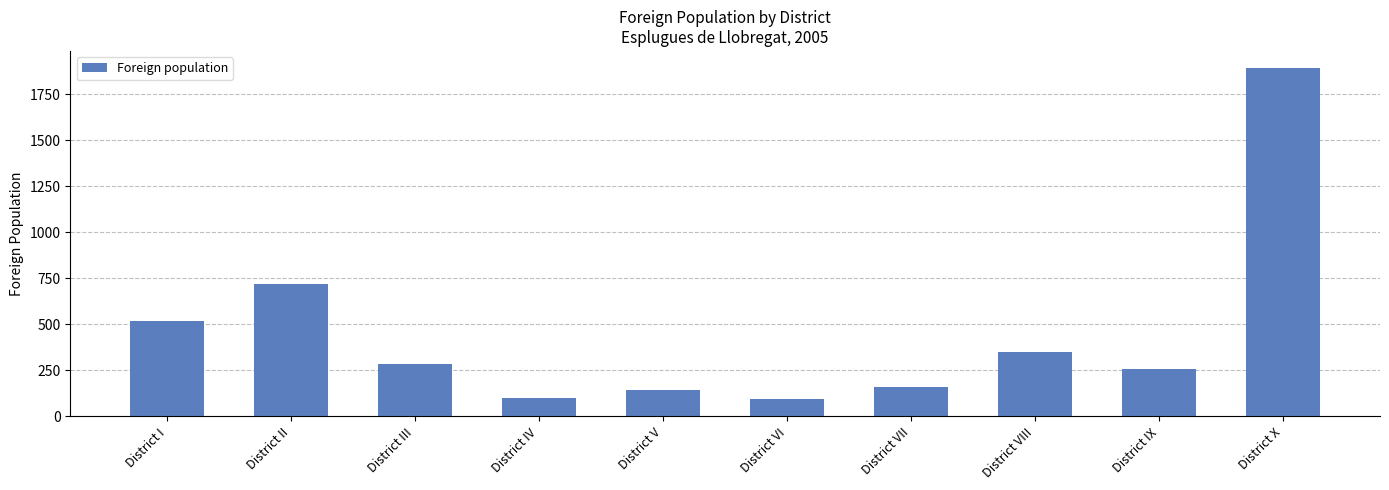

How many bars are there in total?

10